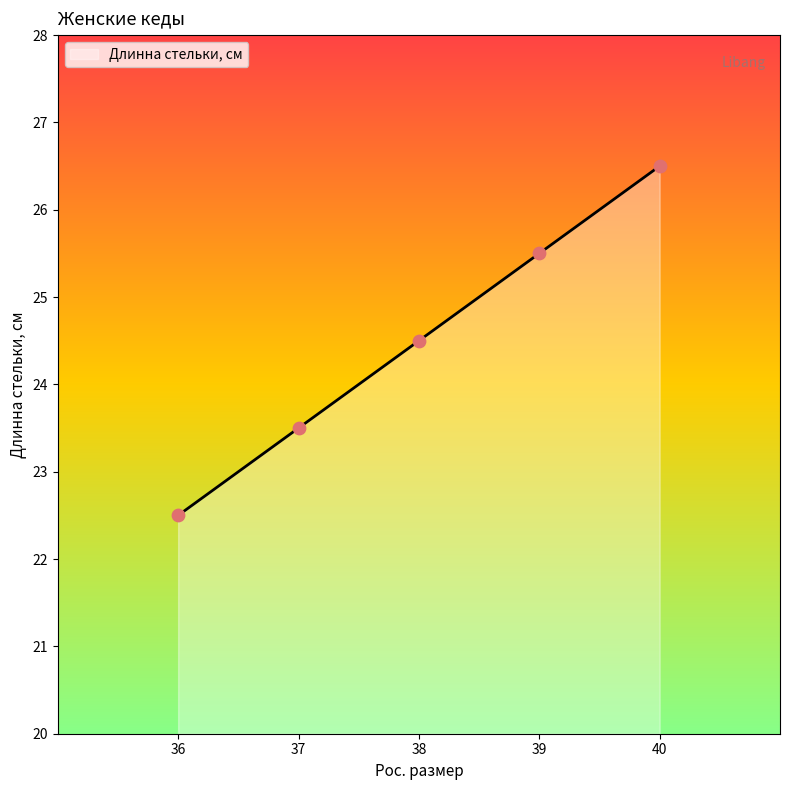

Approximately how many times larger is the value at 37 compared to 38?

1.0